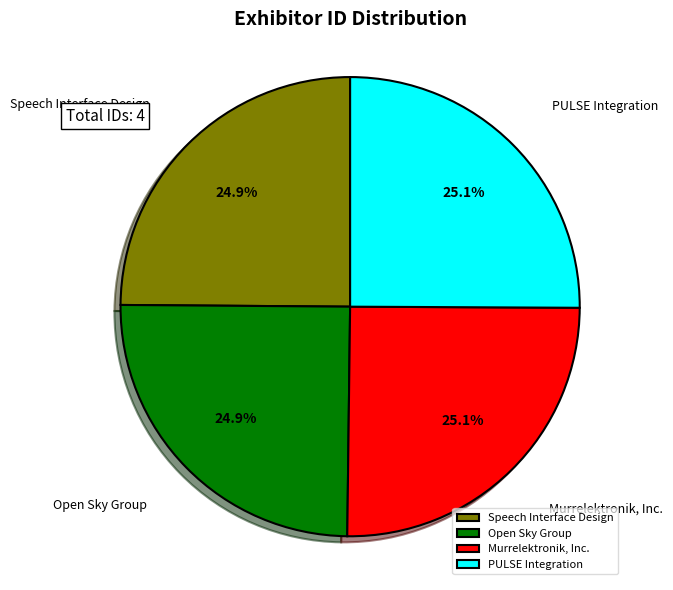

Is there a majority slice in this chart?

No